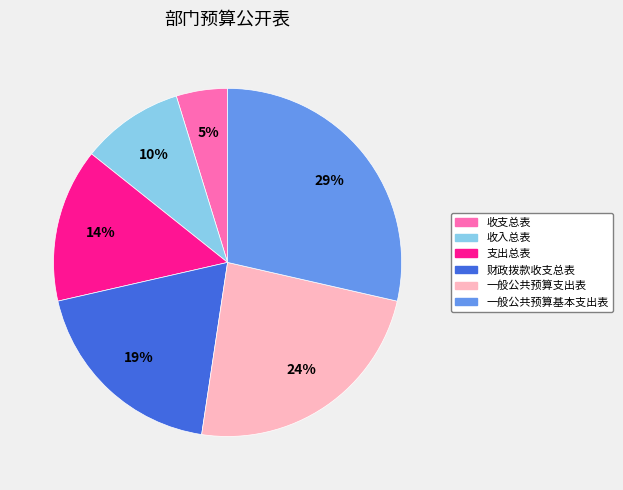

True or false: 财政拨款收支总表 accounts for 19% of the total.

True